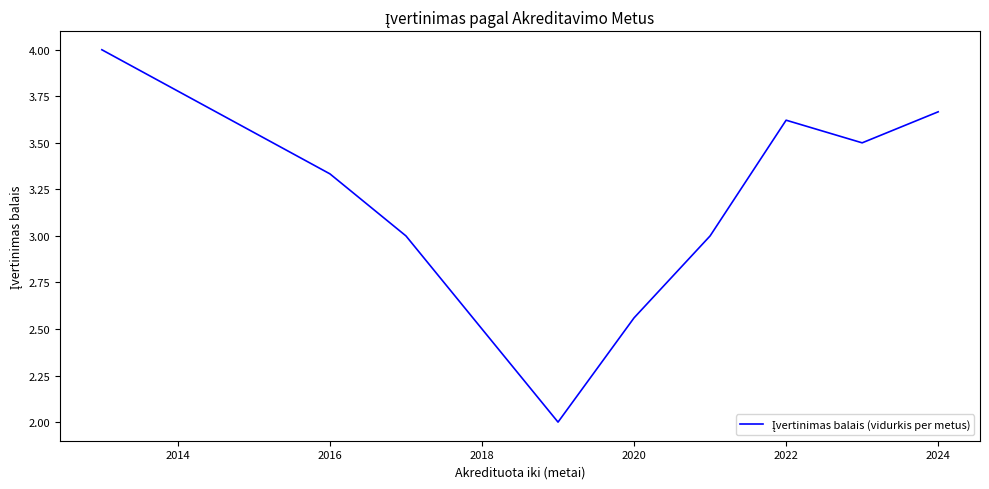

What is the difference between the maximum and minimum values?

2.0